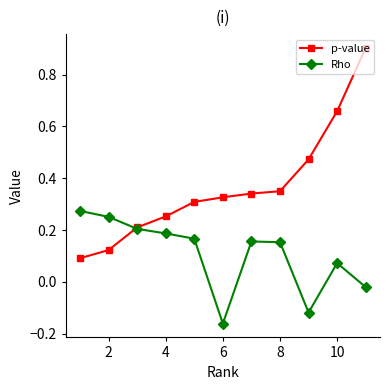

Is this an area chart (filled region under the line)?

No